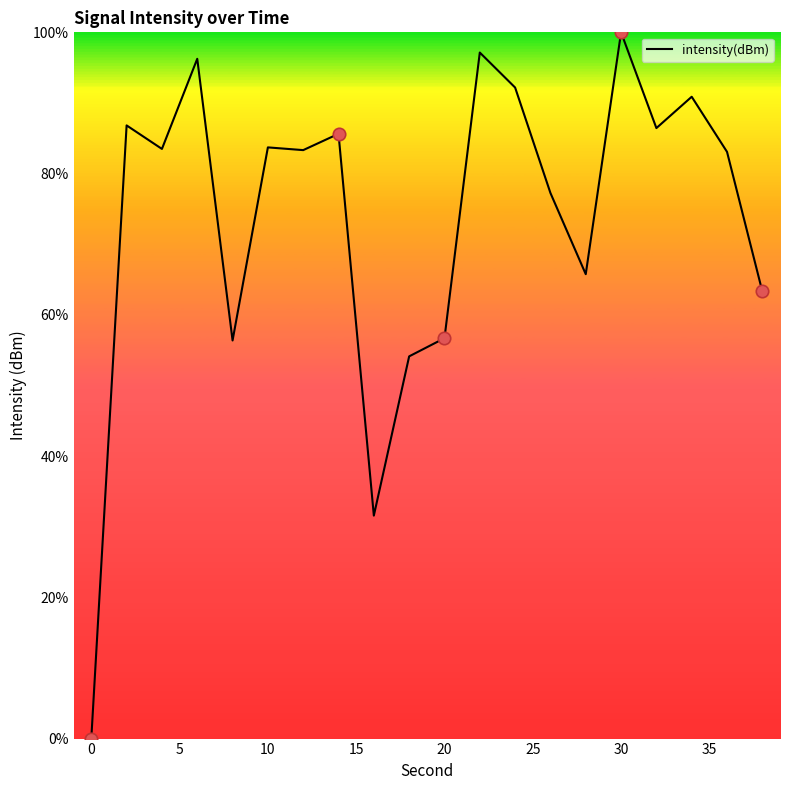

What is the difference between the maximum and minimum values?

100.0